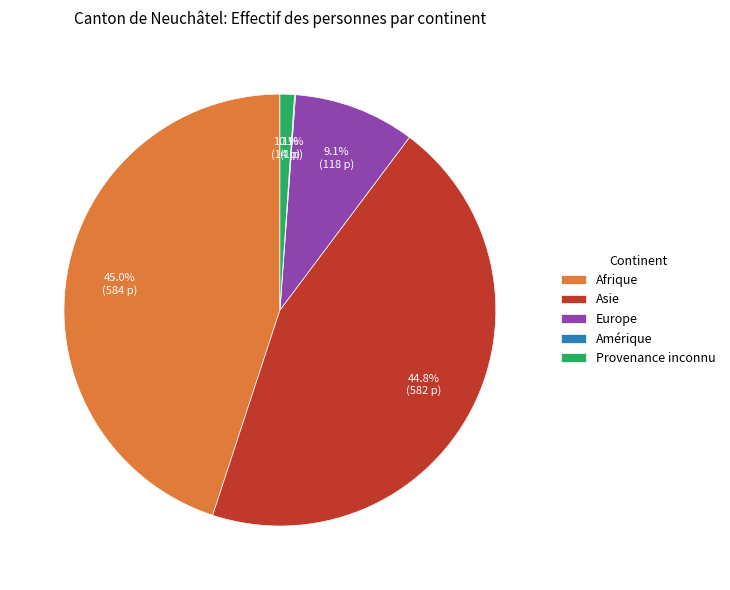

To the nearest percent, what is the difference between the largest and smallest slice percentages?

45%